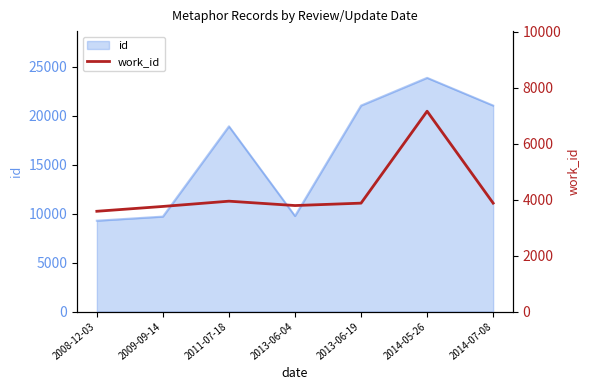

How many points are higher than both their immediate neighbors (excluding endpoints)?

2